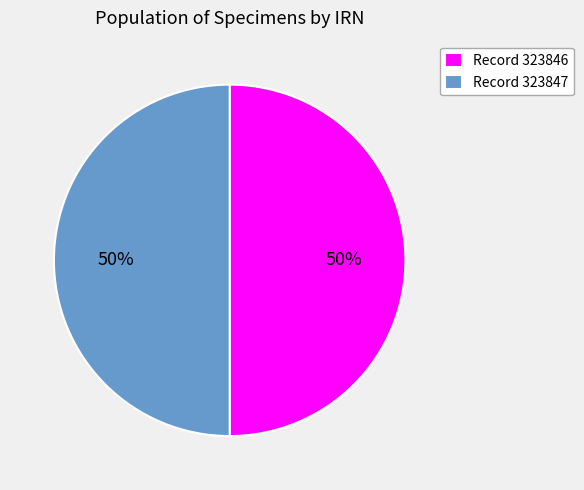

How many segments does this pie chart have?

2